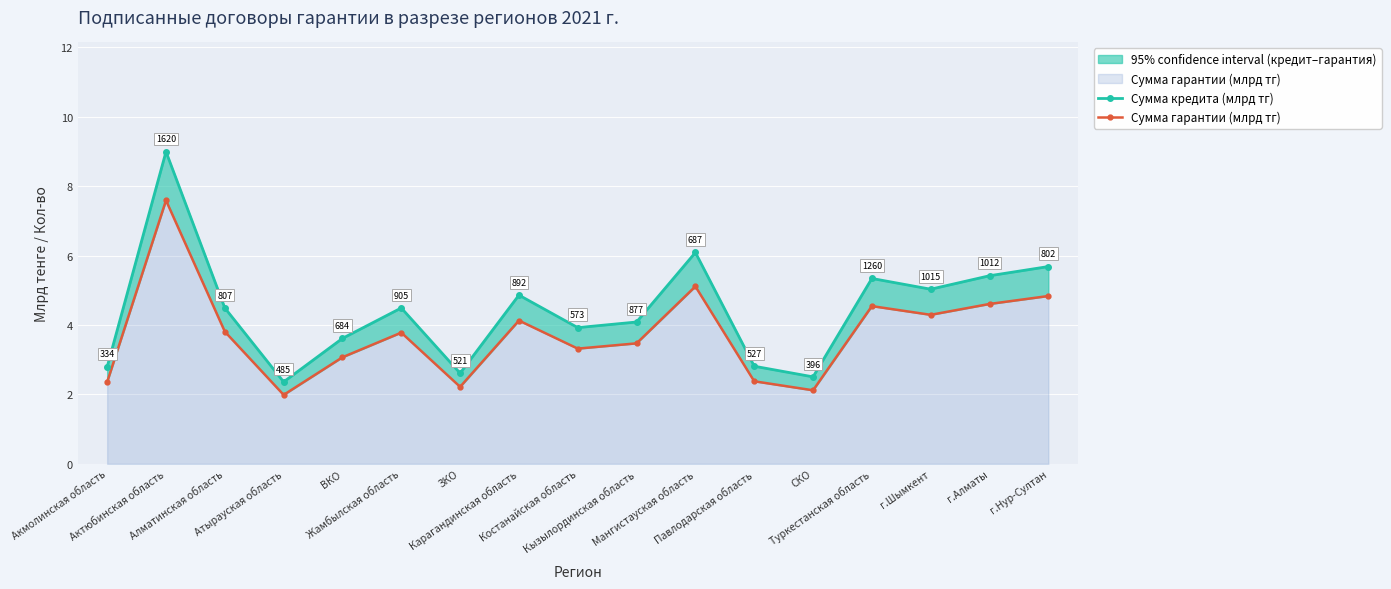

Does the chart display data point markers on the line(s)?

Yes